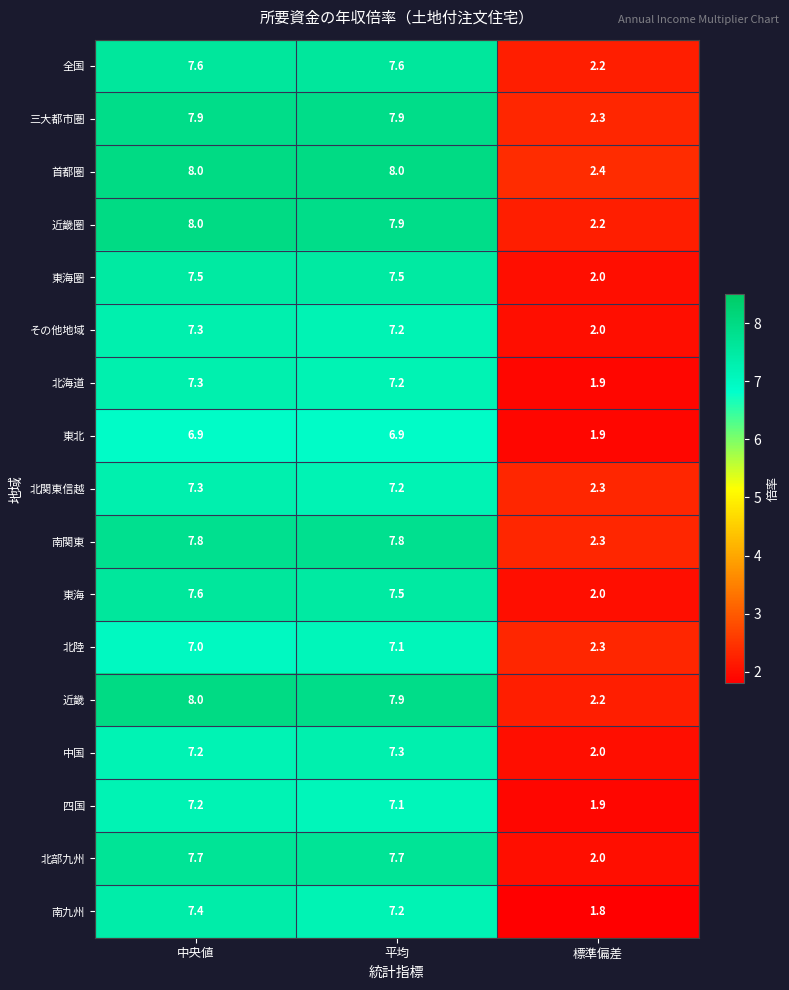

What is the maximum value shown in the chart?

8.0